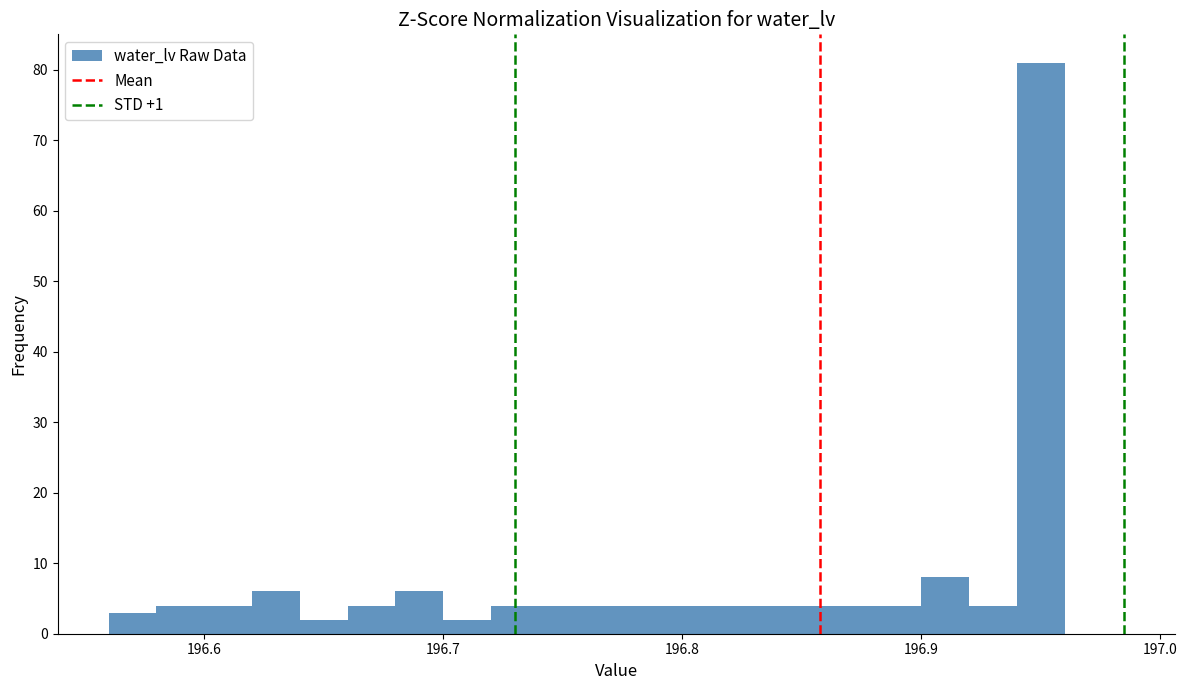

Read against the x-axis, roughly where is the centre of the tallest bar?

196.95